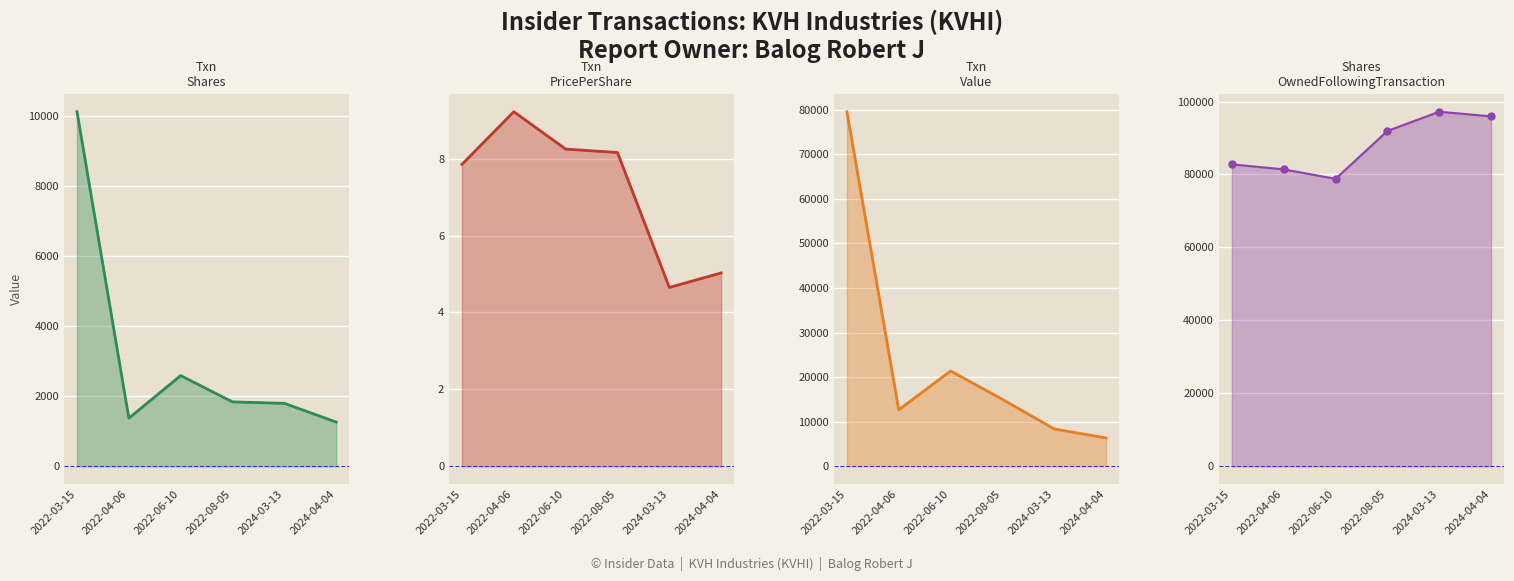

What is the label of the 4th point from the right?

2022-06-10